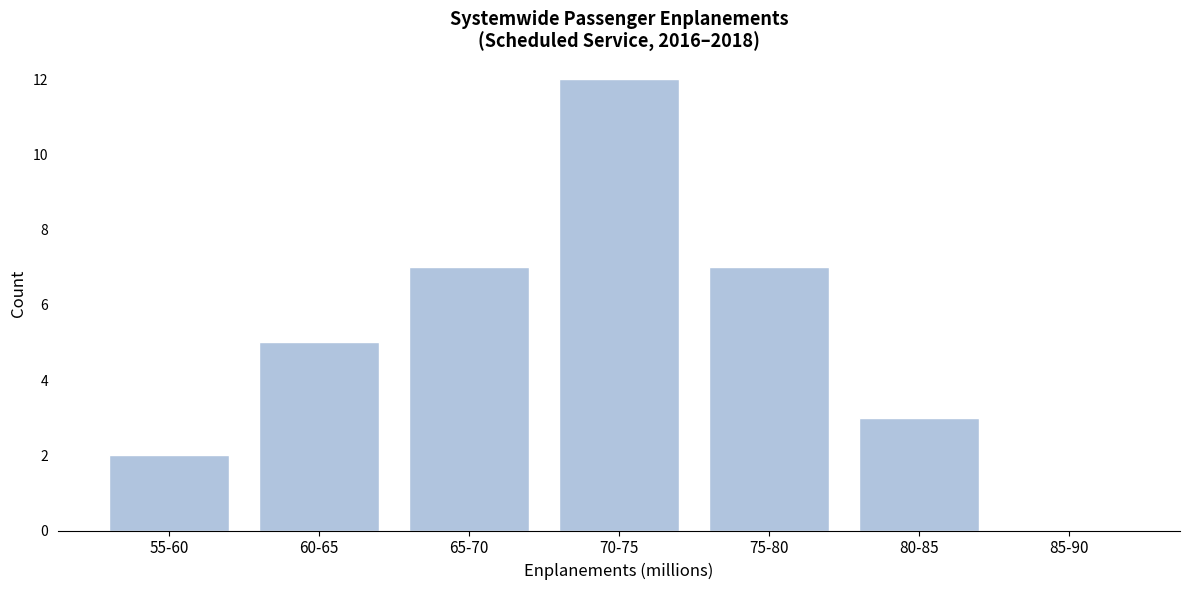

Reading left to right, extract all data points from this chart.

55-60=2	60-65=5	65-70=7	70-75=12	75-80=7	80-85=3	85-90=0